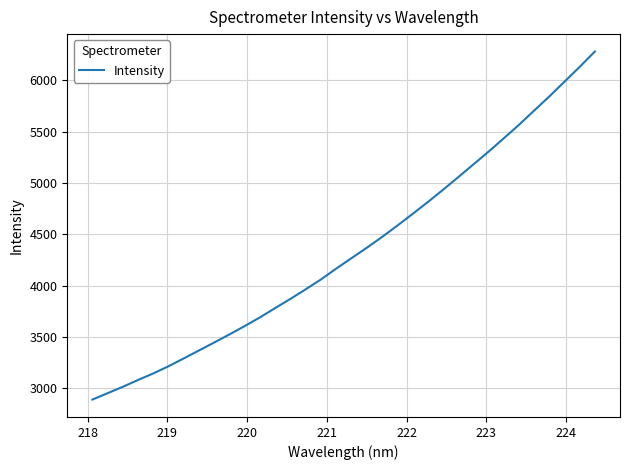

Reading left to right, transcribe all the data shown in this chart.

2890.1	2952.4	3014.8	3081.5	3145.0	3215.6	3291.4	3369.3	3446.8	3525.7	3607.0	3691.7	3782.1	3871.9	3965.3	4060.7	4166.3	4267.7	4368.4	4473.3	4583.5	4697.2	4812.7	4932.4	5055.7	5179.9	5304.9	5434.8	5566.1	5705.4	5843.5	5987.8	6132.0	6281.9